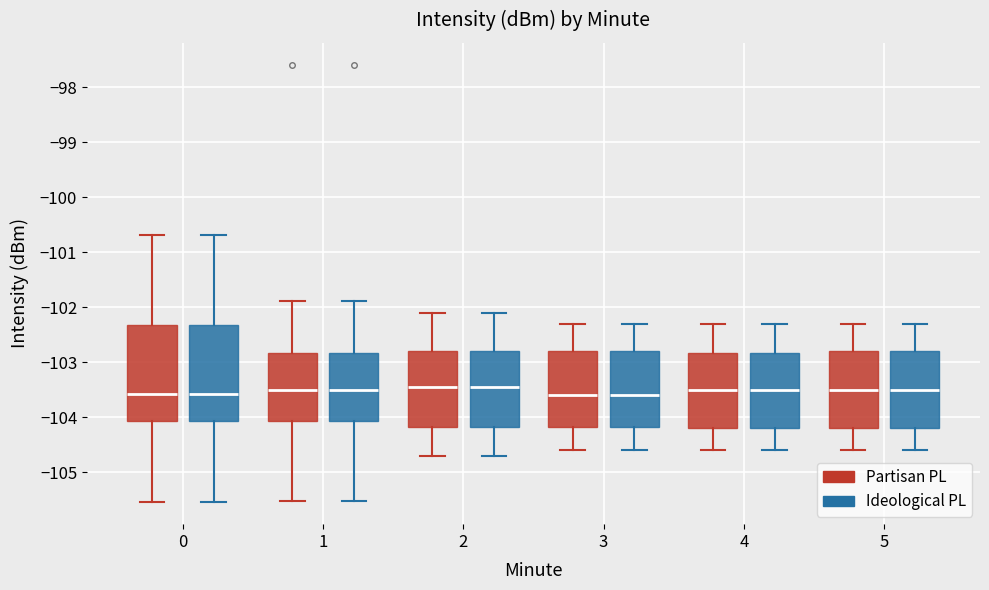

Reading left to right, read every box against the y-axis: the position of its median line, the range the box covers, and the ends of its whiskers. The values are not printed on the chart, so give them approximately, as read against the axis.

0 (Partisan PL): median -103.6, box -104.1 to -102.3, whiskers -105.5 to -100.7
0 (Ideological PL): median -103.6, box -104.1 to -102.3, whiskers -105.5 to -100.7
1 (Partisan PL): median -103.5, box -104.1 to -102.8, whiskers -105.5 to -101.9
1 (Ideological PL): median -103.5, box -104.1 to -102.8, whiskers -105.5 to -101.9
2 (Partisan PL): median -103.4, box -104.2 to -102.8, whiskers -104.7 to -102.1
2 (Ideological PL): median -103.4, box -104.2 to -102.8, whiskers -104.7 to -102.1
3 (Partisan PL): median -103.6, box -104.2 to -102.8, whiskers -104.6 to -102.3
3 (Ideological PL): median -103.6, box -104.2 to -102.8, whiskers -104.6 to -102.3
4 (Partisan PL): median -103.5, box -104.2 to -102.8, whiskers -104.6 to -102.3
4 (Ideological PL): median -103.5, box -104.2 to -102.8, whiskers -104.6 to -102.3
5 (Partisan PL): median -103.5, box -104.2 to -102.8, whiskers -104.6 to -102.3
5 (Ideological PL): median -103.5, box -104.2 to -102.8, whiskers -104.6 to -102.3